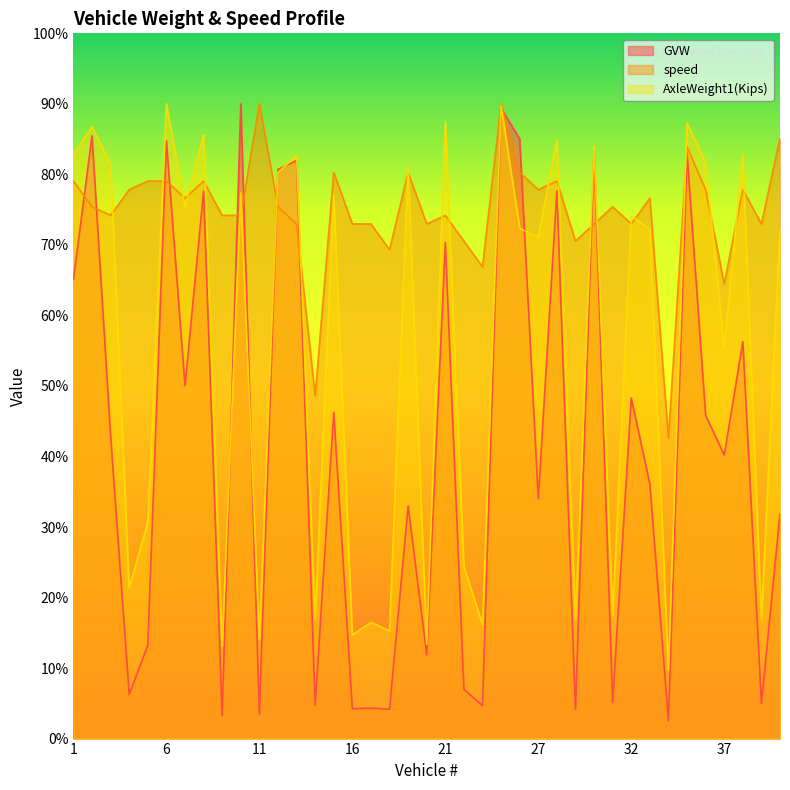

Where does the GVW series first go above 40?

1